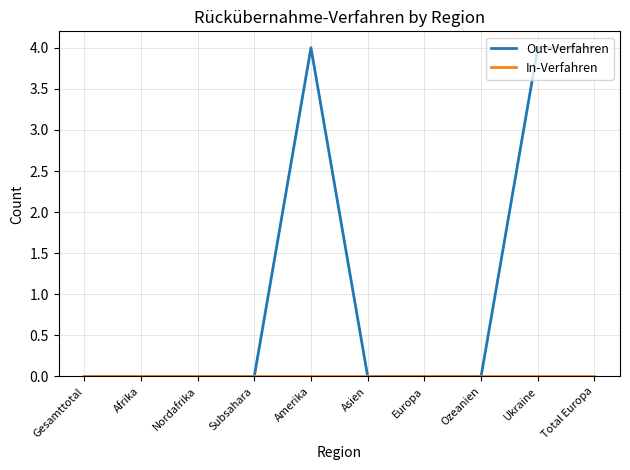

Count the Out-Verfahren values in the range 0 to 4.

10